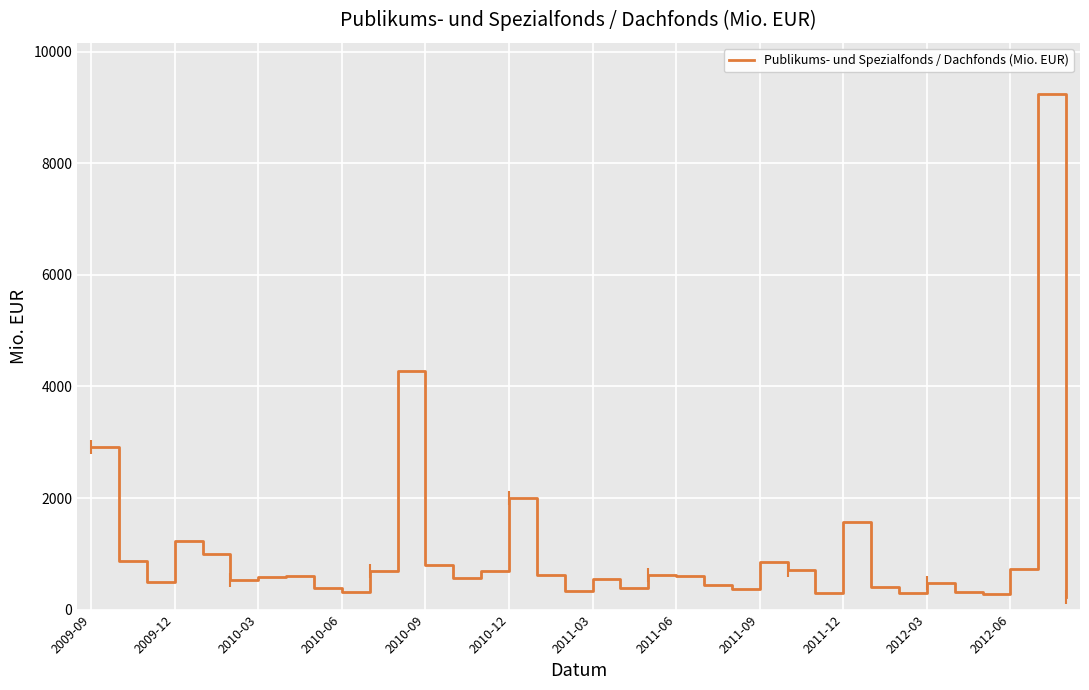

What is the difference between the maximum and minimum values?

9010